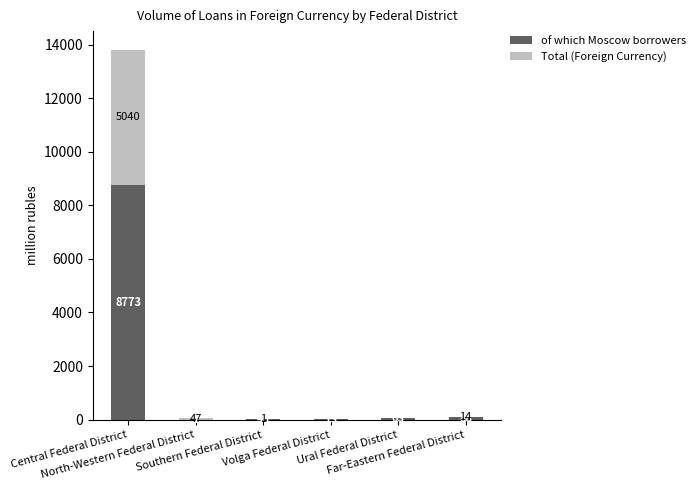

How many series are shown in this chart?

2